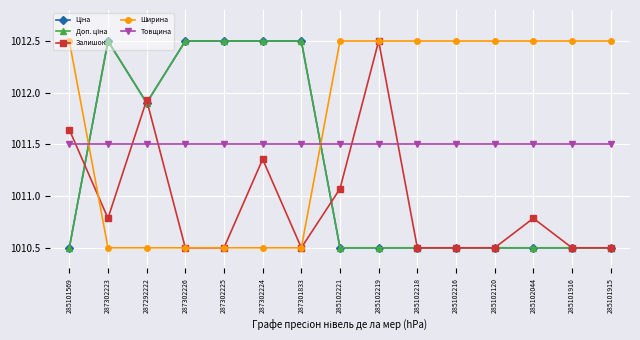

What is the smallest value displayed?

1010.5